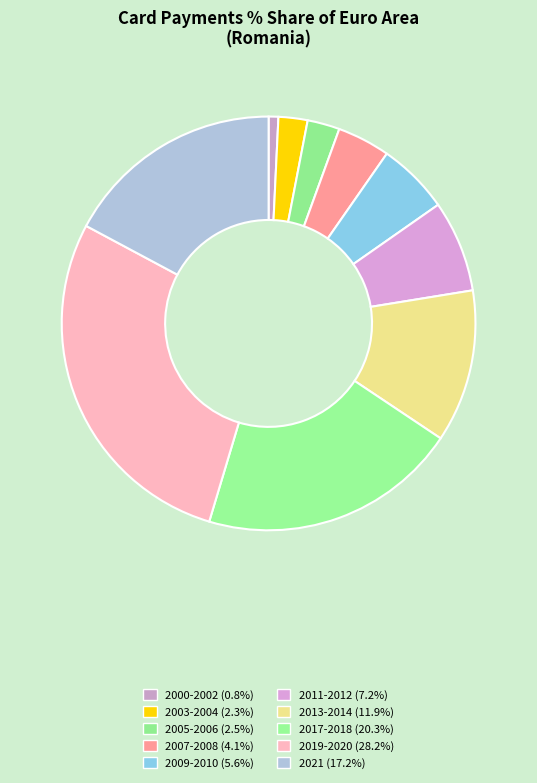

How many slices are in this pie chart?

10